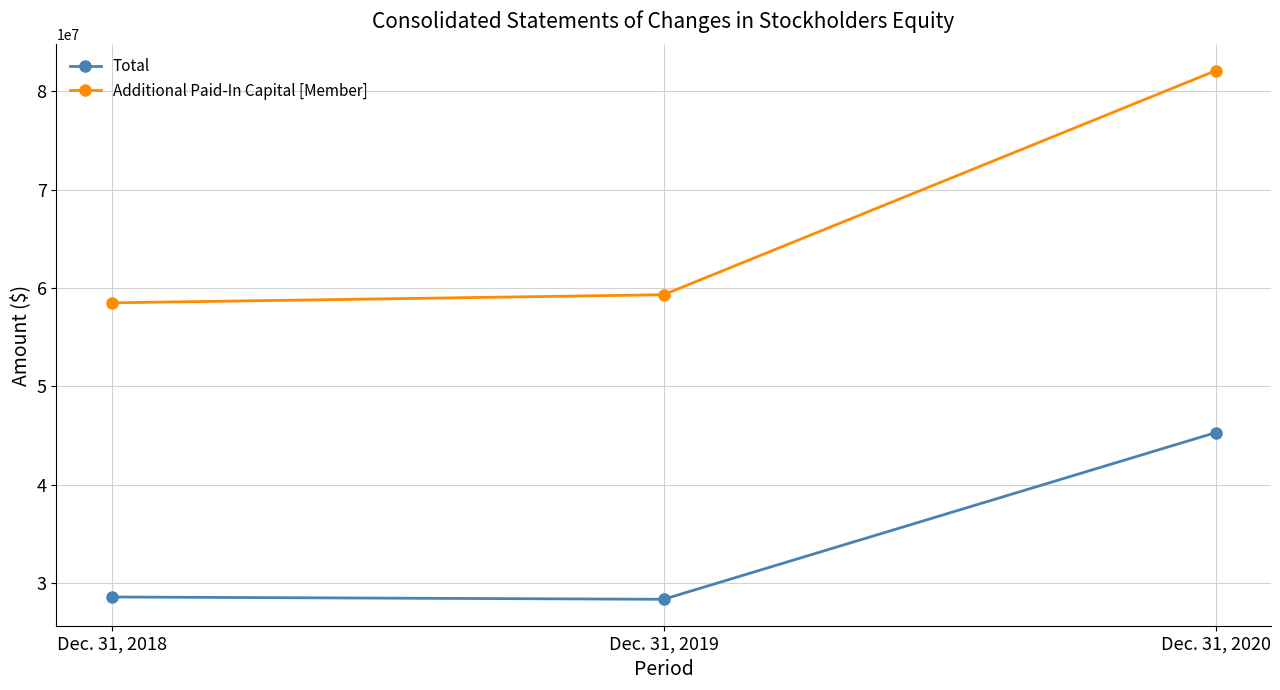

Which series changed the most between Dec. 31, 2019 and Dec. 31, 2020?

Additional Paid-In Capital [Member]